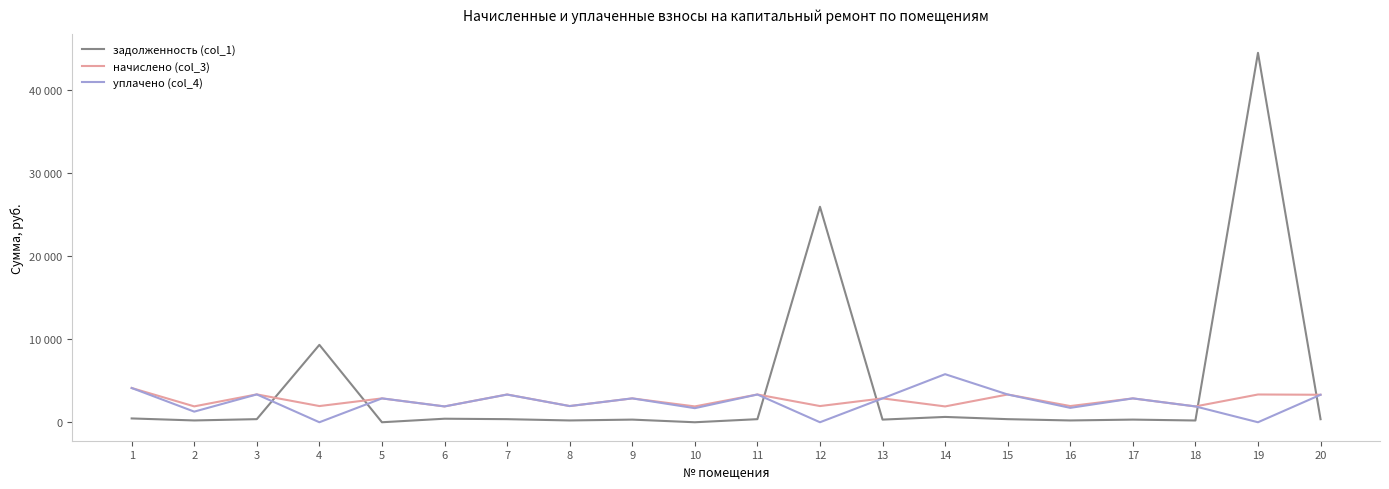

Does the chart display data point markers on the line(s)?

No